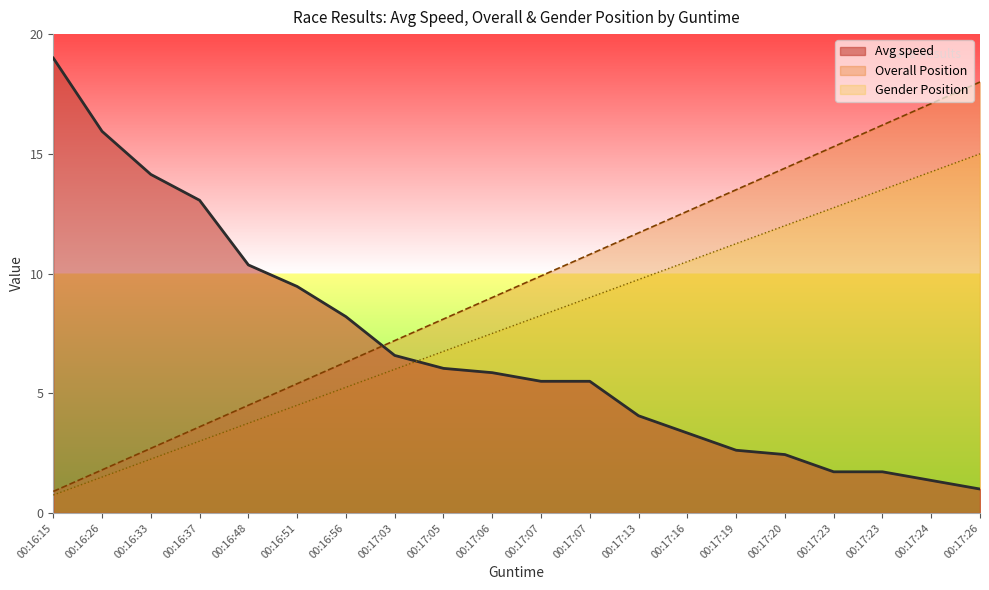

Where is Avg speed nearest to the value 10?

00:16:48